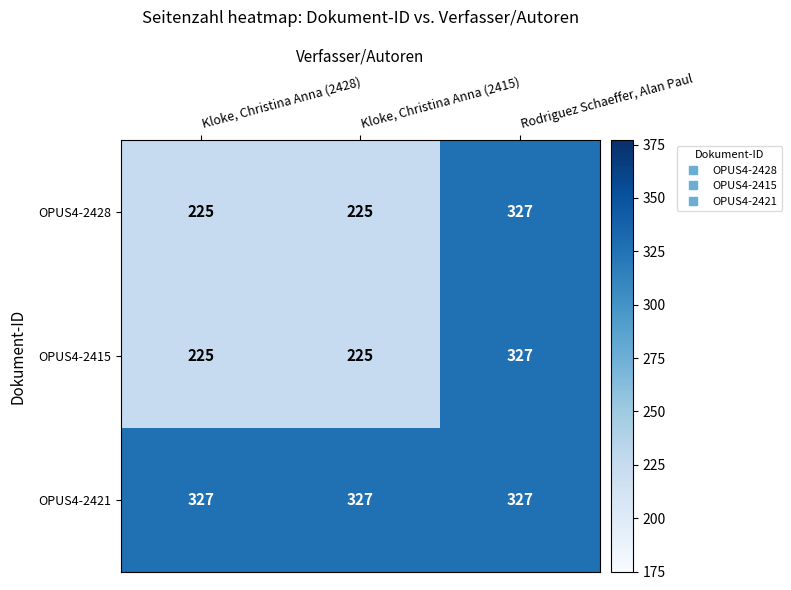

Reading left to right, extract all data points from this chart.

OPUS4-2428: Kloke, Christina Anna (2428)=225	Kloke, Christina Anna (2415)=225	Rodriguez Schaeffer, Alan Paul=327
OPUS4-2415: Kloke, Christina Anna (2428)=225	Kloke, Christina Anna (2415)=225	Rodriguez Schaeffer, Alan Paul=327
OPUS4-2421: Kloke, Christina Anna (2428)=327	Kloke, Christina Anna (2415)=327	Rodriguez Schaeffer, Alan Paul=327